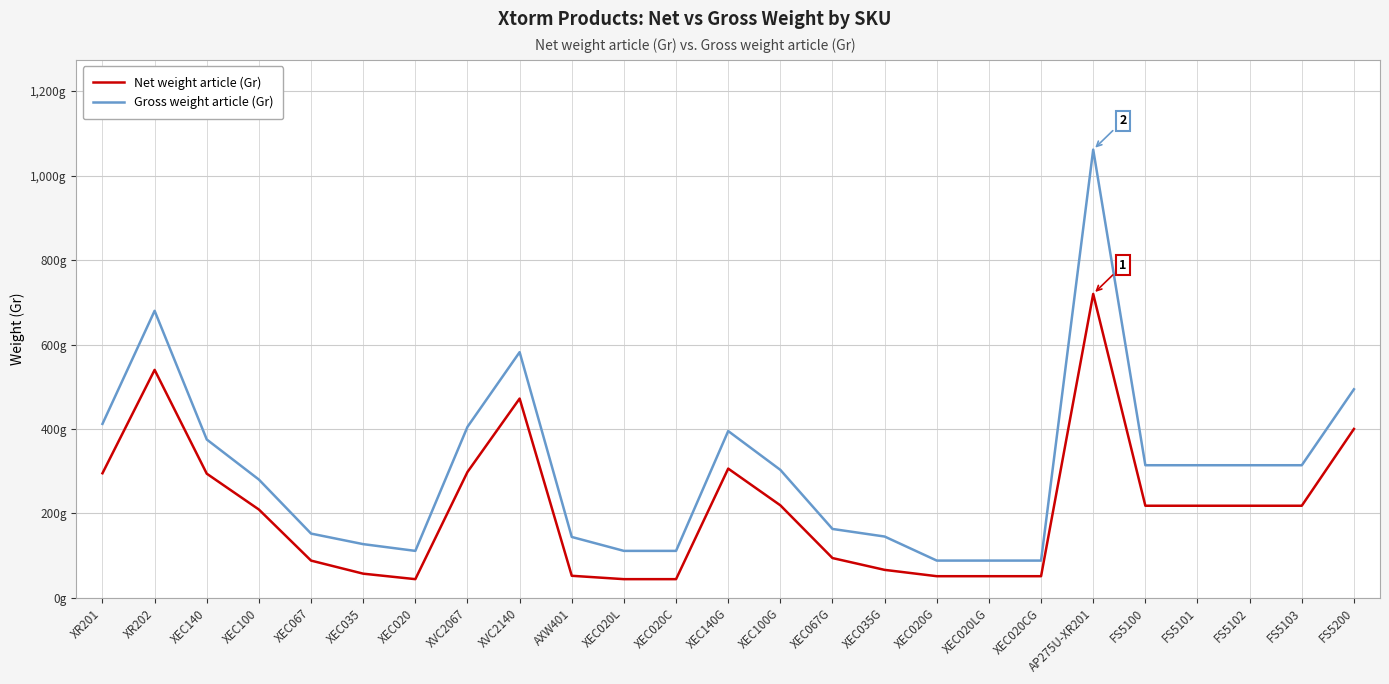

Does the chart have visible grid lines?

Yes